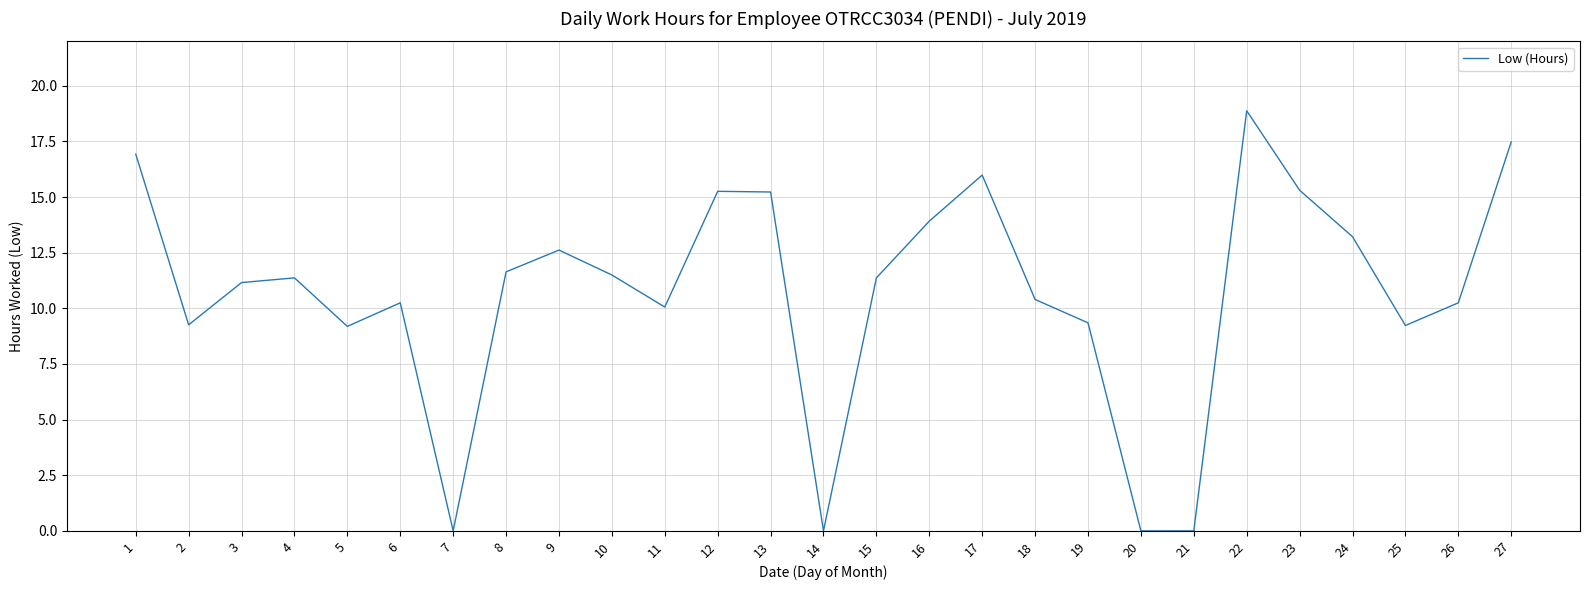

Count the number of values greater than 11.

15